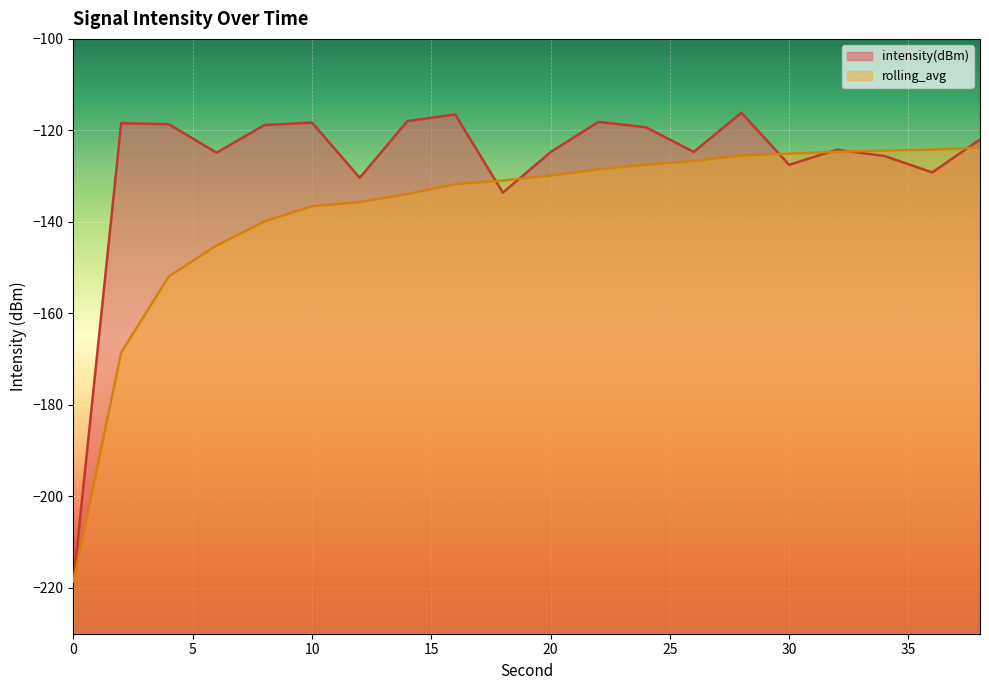

Which series has the widest spread of values?

intensity(dBm)